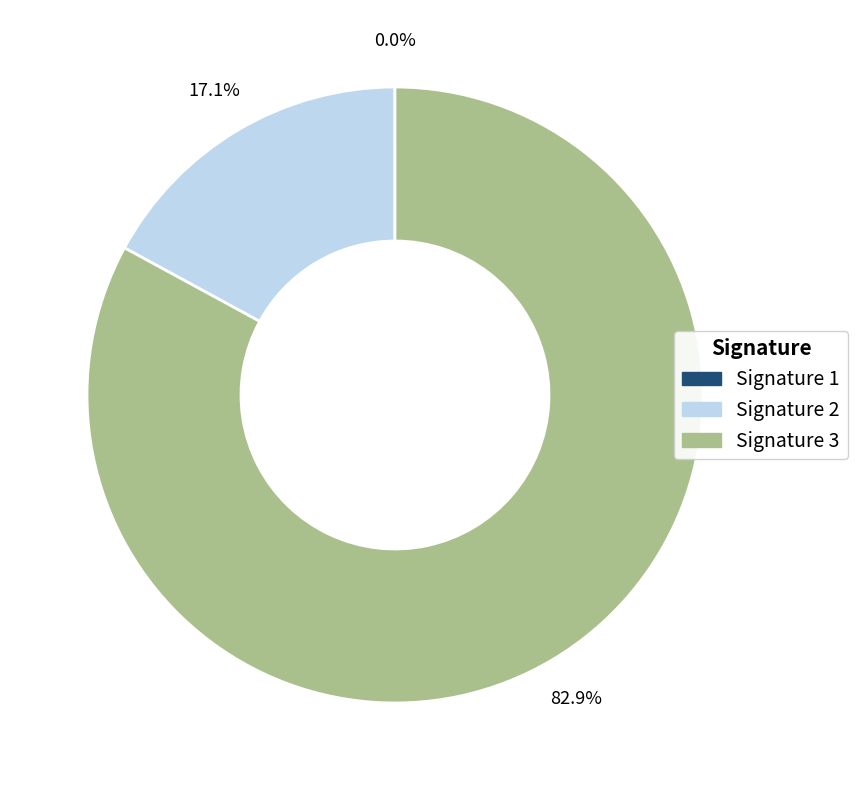

What is the largest slice in the pie chart?

Signature 3